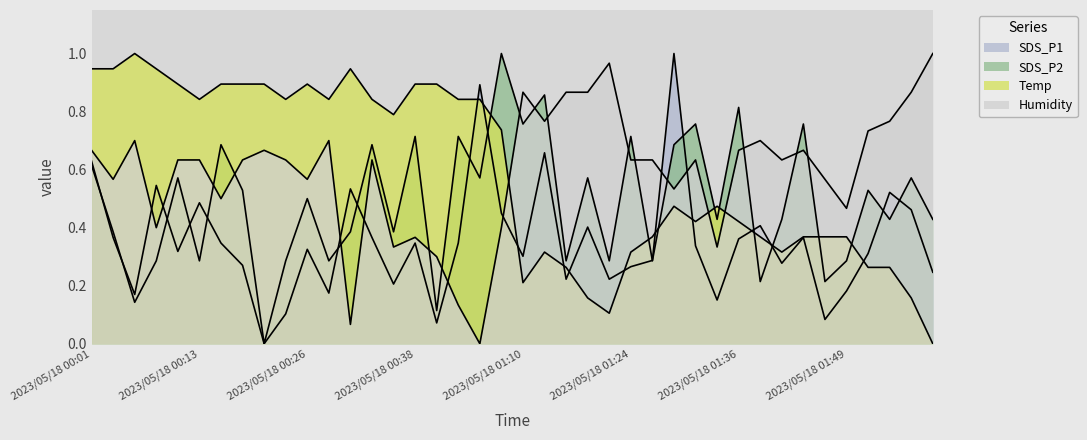

At which category does Humidity reach its first local valley?

2023/05/18 00:04